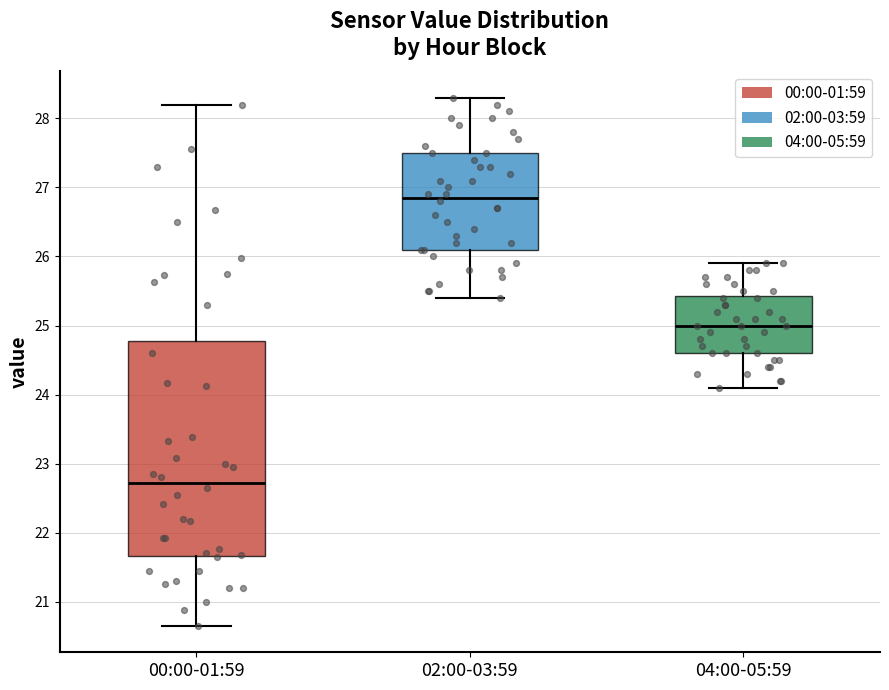

Which box has the lowest median line?

00:00-01:59